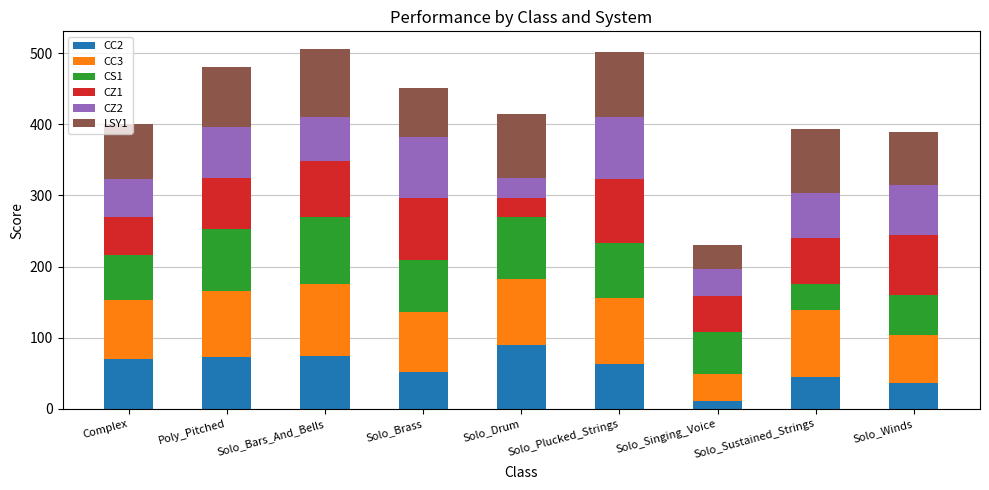

The CC2 series shows 69.9 at Complex. True or false?

True